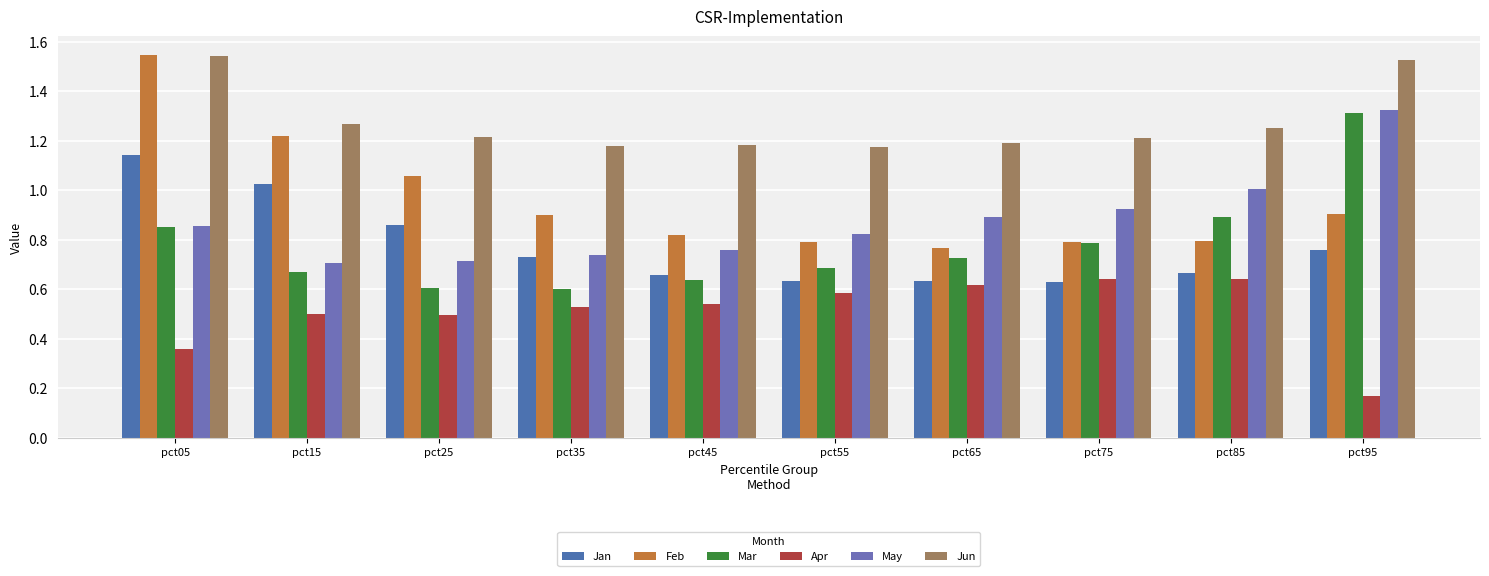

Which series has the widest spread of values?

Feb